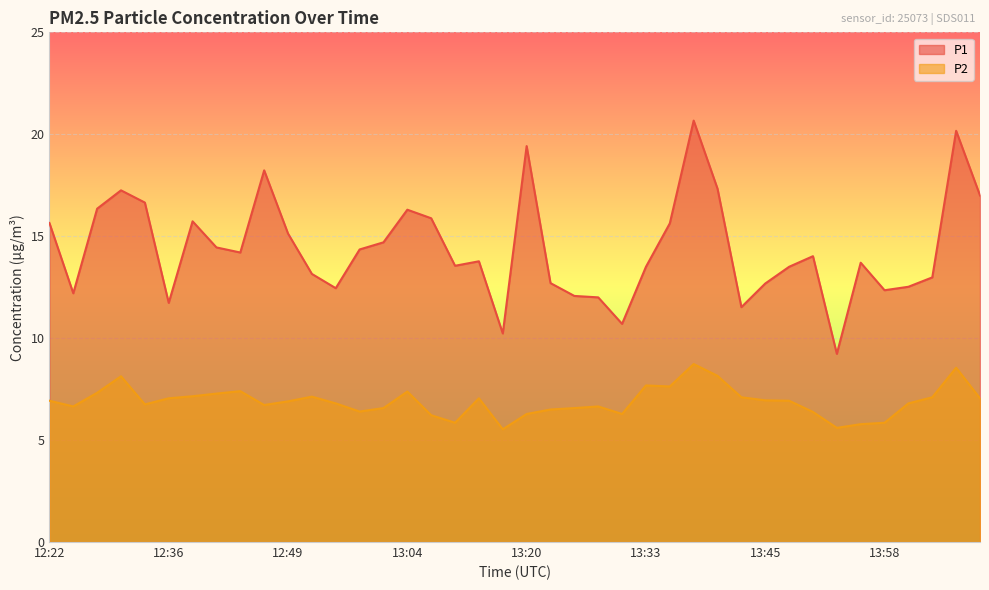

How many interior local valleys does the P1 series have?

10